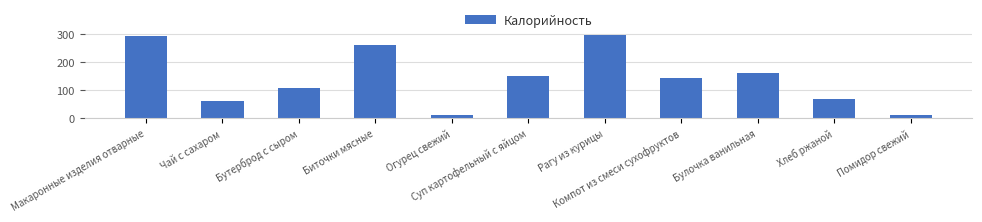

What is the difference between the maximum and minimum values?

286